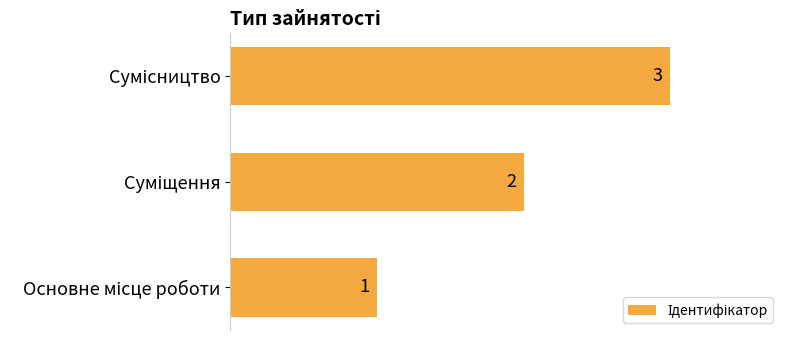

Count the values in the range 1 to 3.

3